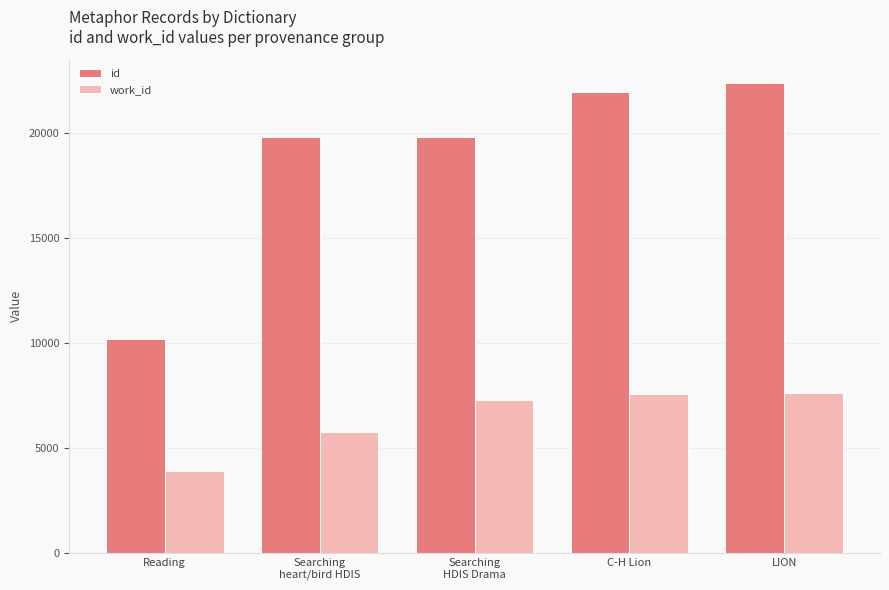

What are all the series names shown in the legend?

id, work_id